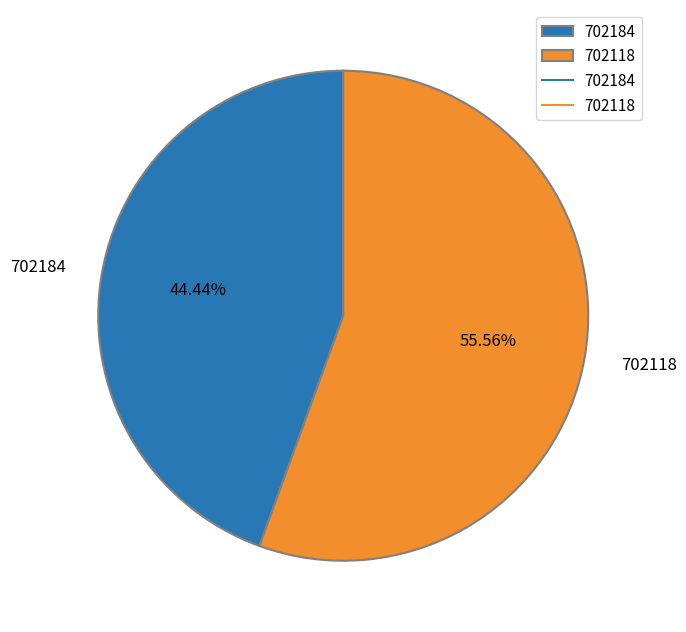

How many slices are in this pie chart?

2